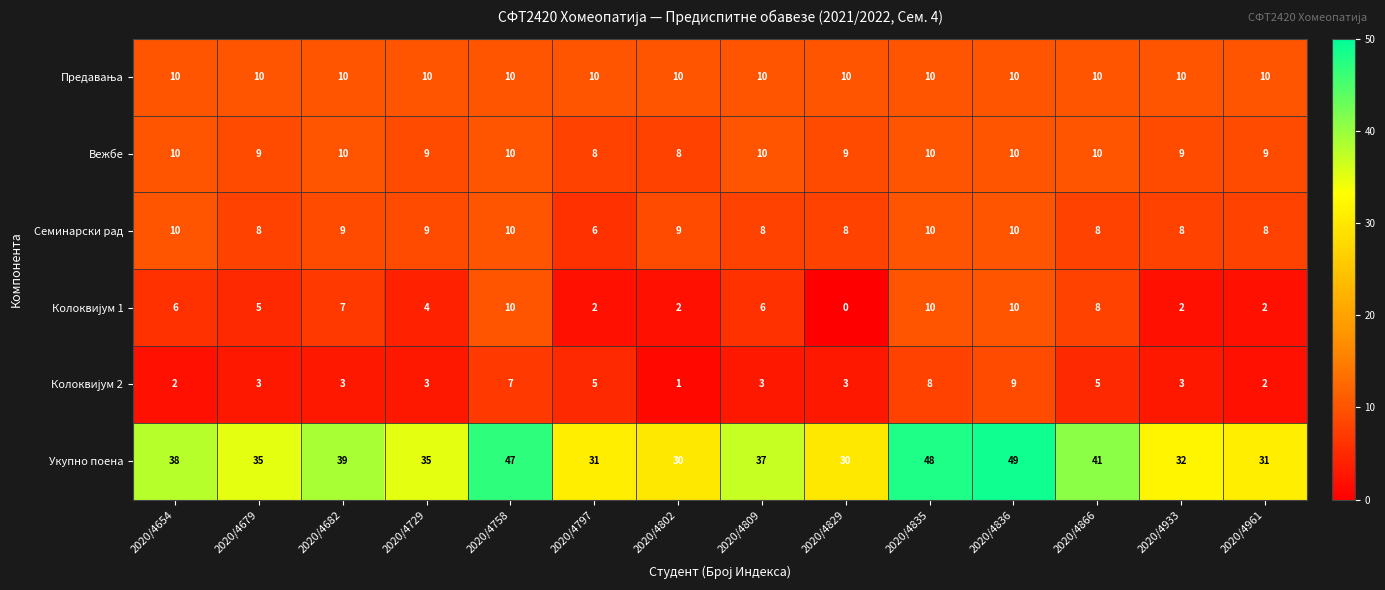

What is the sum of the Укупно поена values at 2020/4682 and 2020/4836?

88